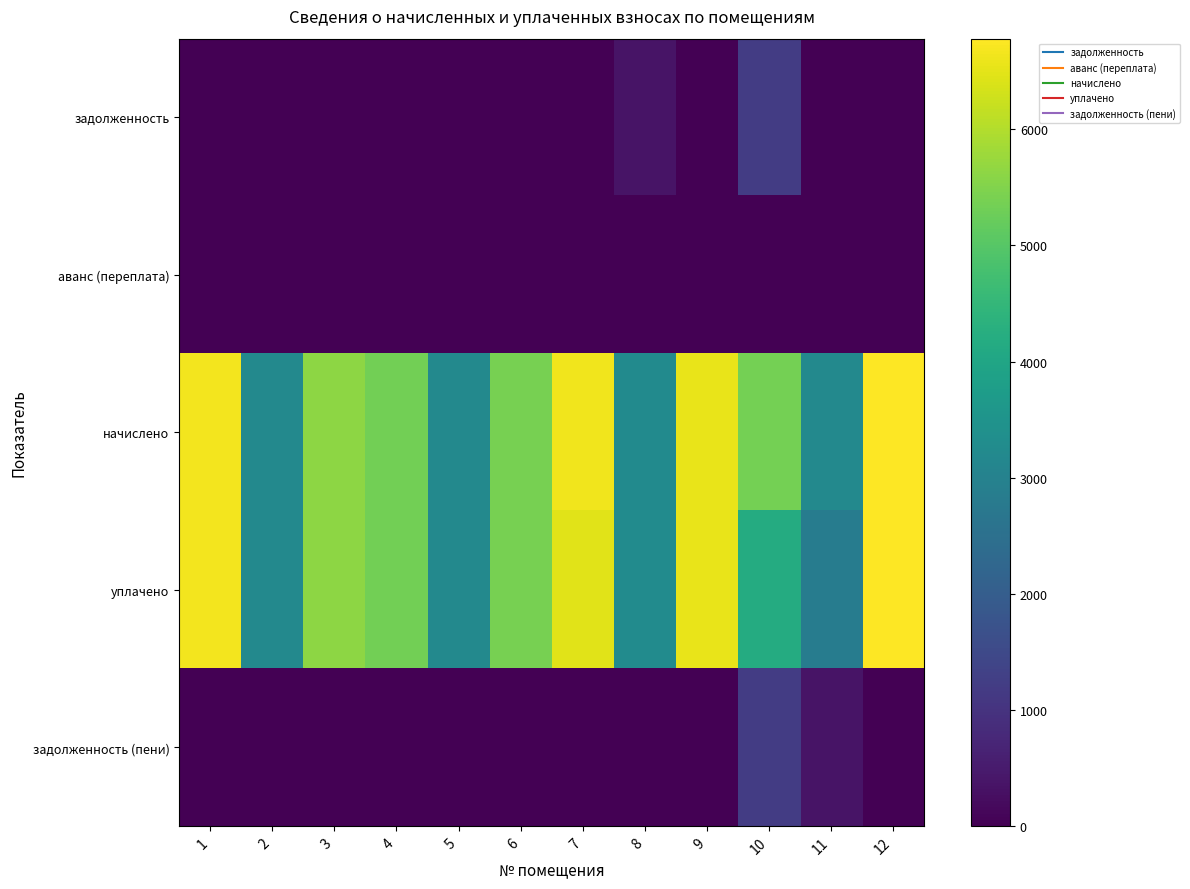

What is the spread (max minus min) of values at 10?

5365.4